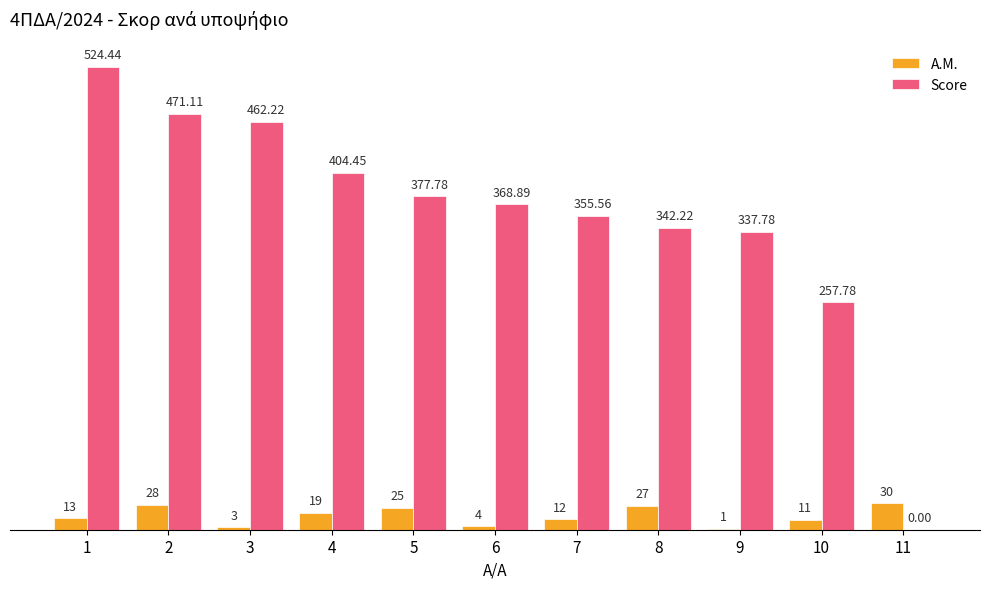

Does the chart contain stacked bars?

No